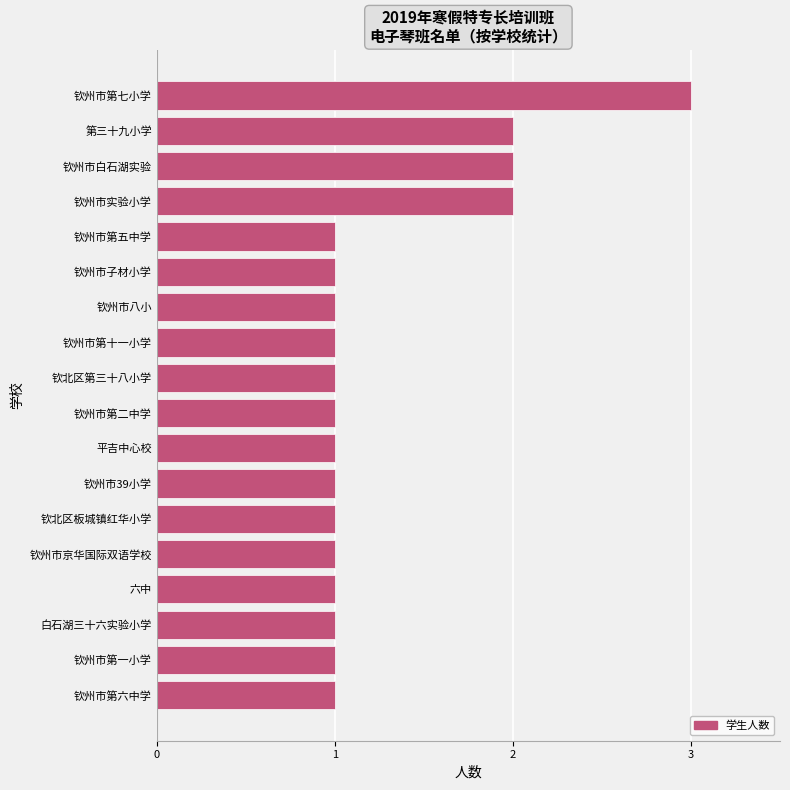

Between 钦州市第六中学 and 第三十九小学, which is larger?

第三十九小学